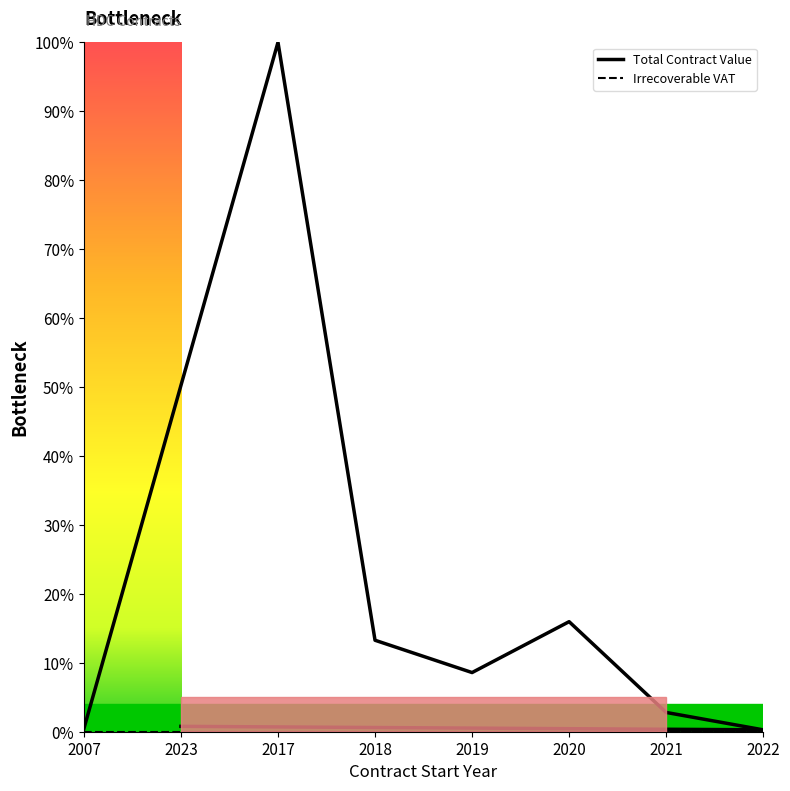

How many distinct data groups are displayed?

2